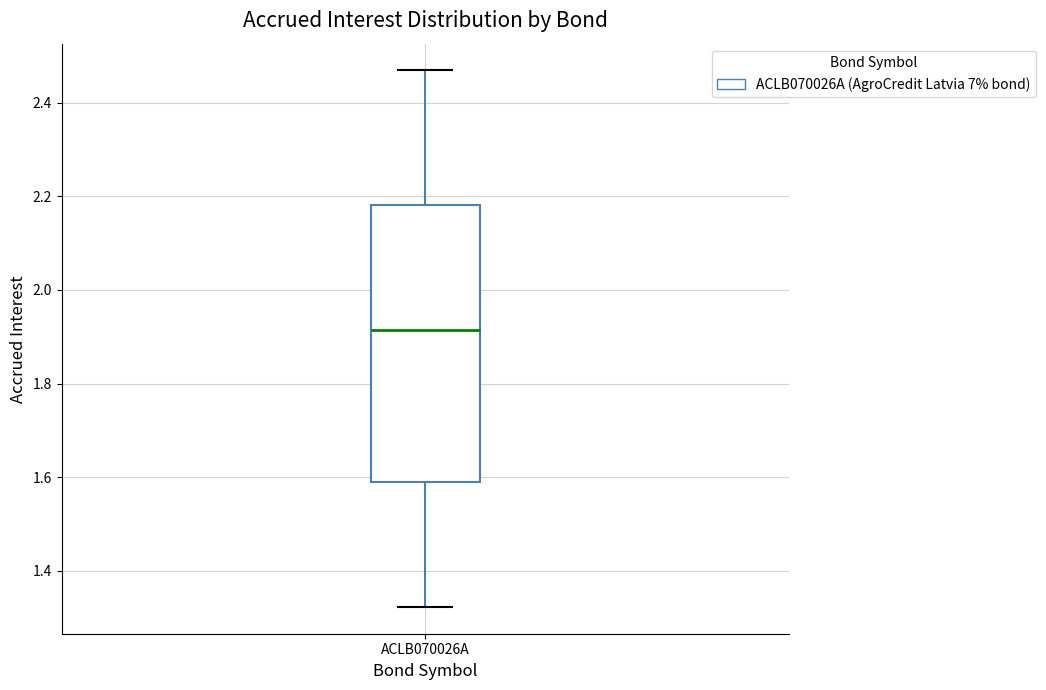

Read this box plot against the y-axis: the position of the median line, the range covered by the box, and the ends of both whiskers. The values are not printed on the chart, so give them approximately, as read against the axis.

median 1.92, box 1.58 to 2.18, whiskers 1.32 to 2.46